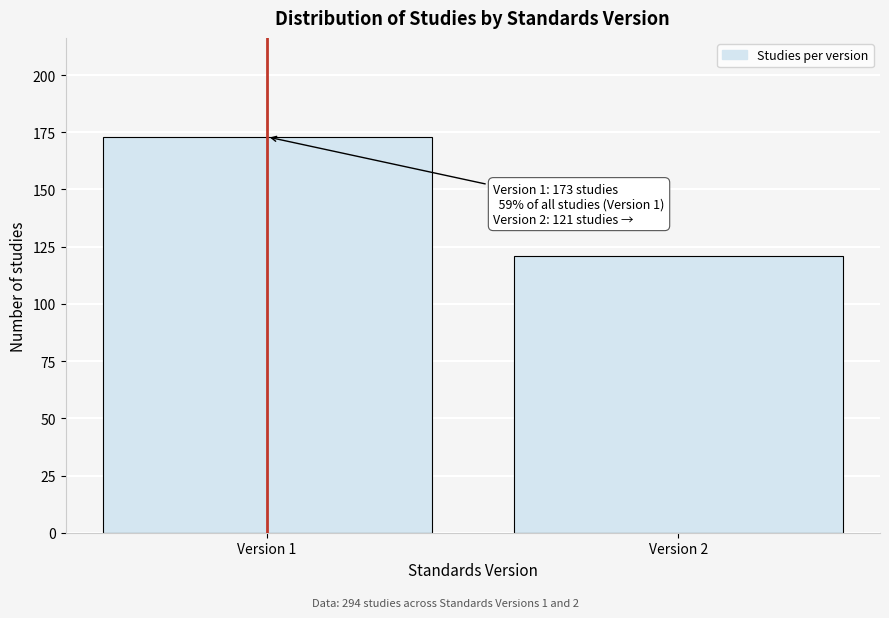

Reading left to right, extract all data points from this chart.

173	121